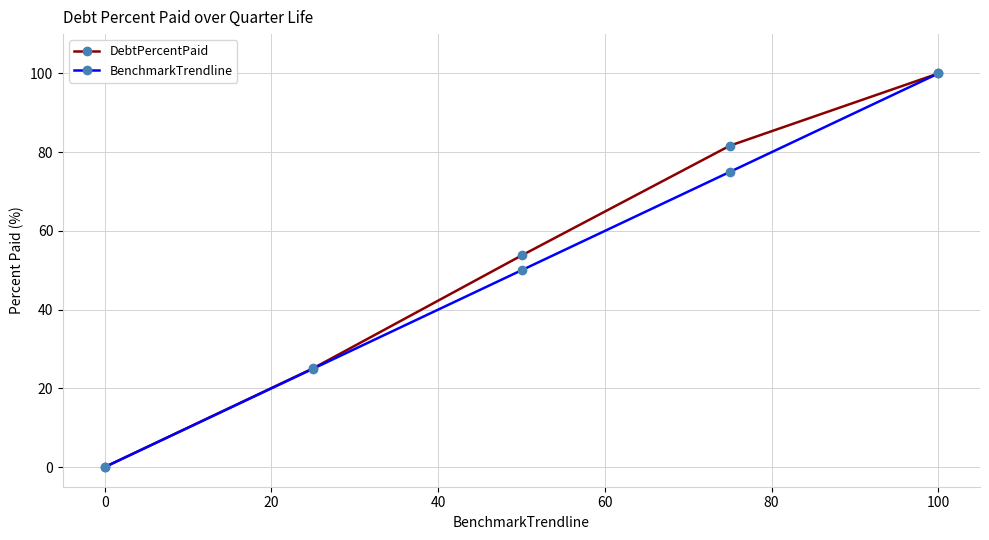

What is the value of the BenchmarkTrendline point at the 5th from the left?

100.0